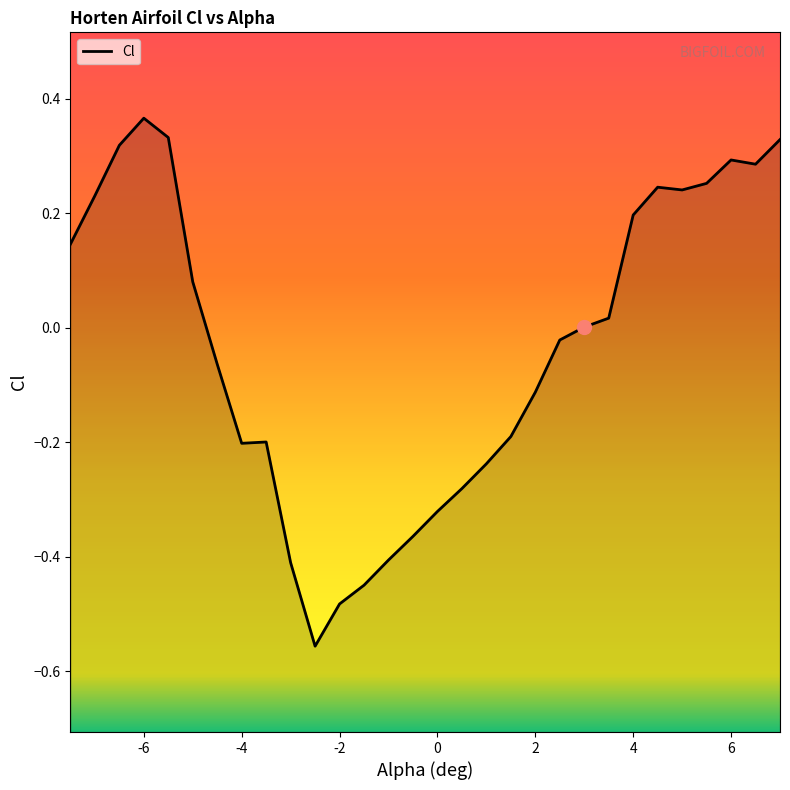

How many values are above zero?

15